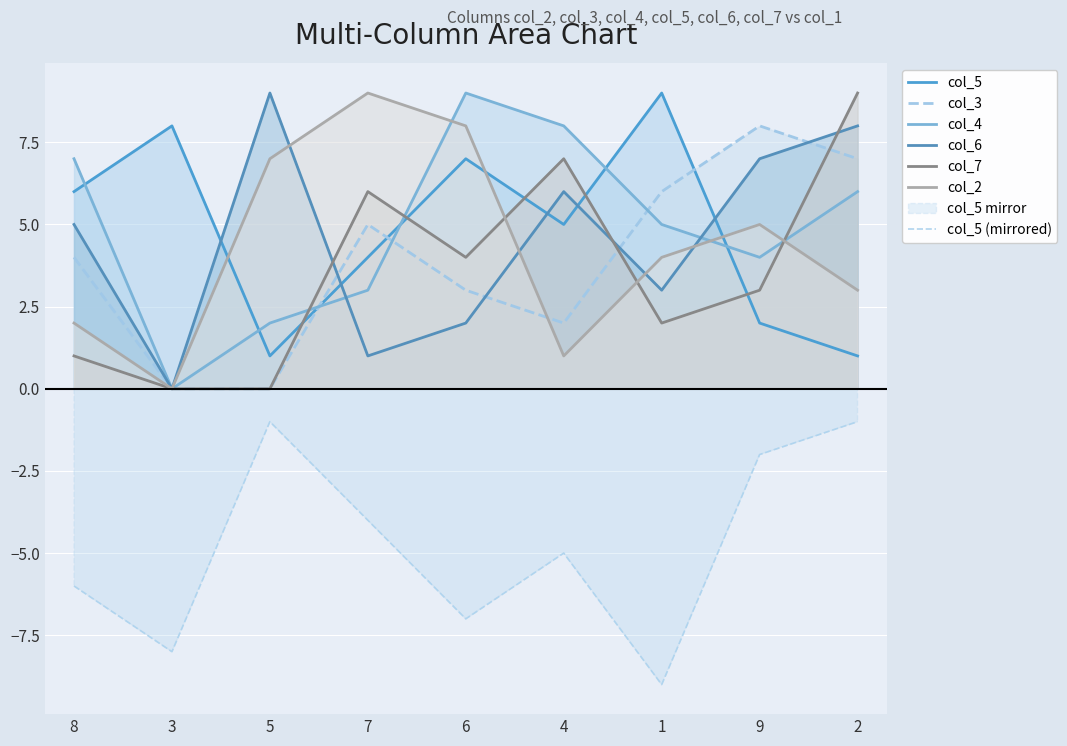

How many intersections are there between col_6 and col_7?

3